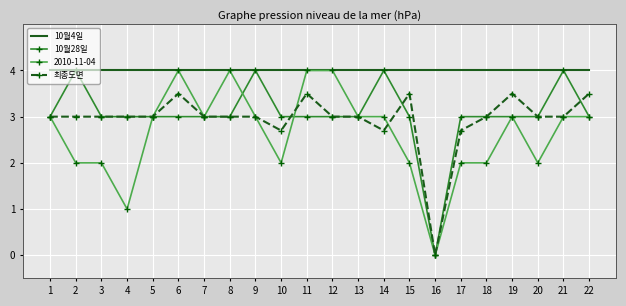

Where is the first local maximum for 10월28일?

2